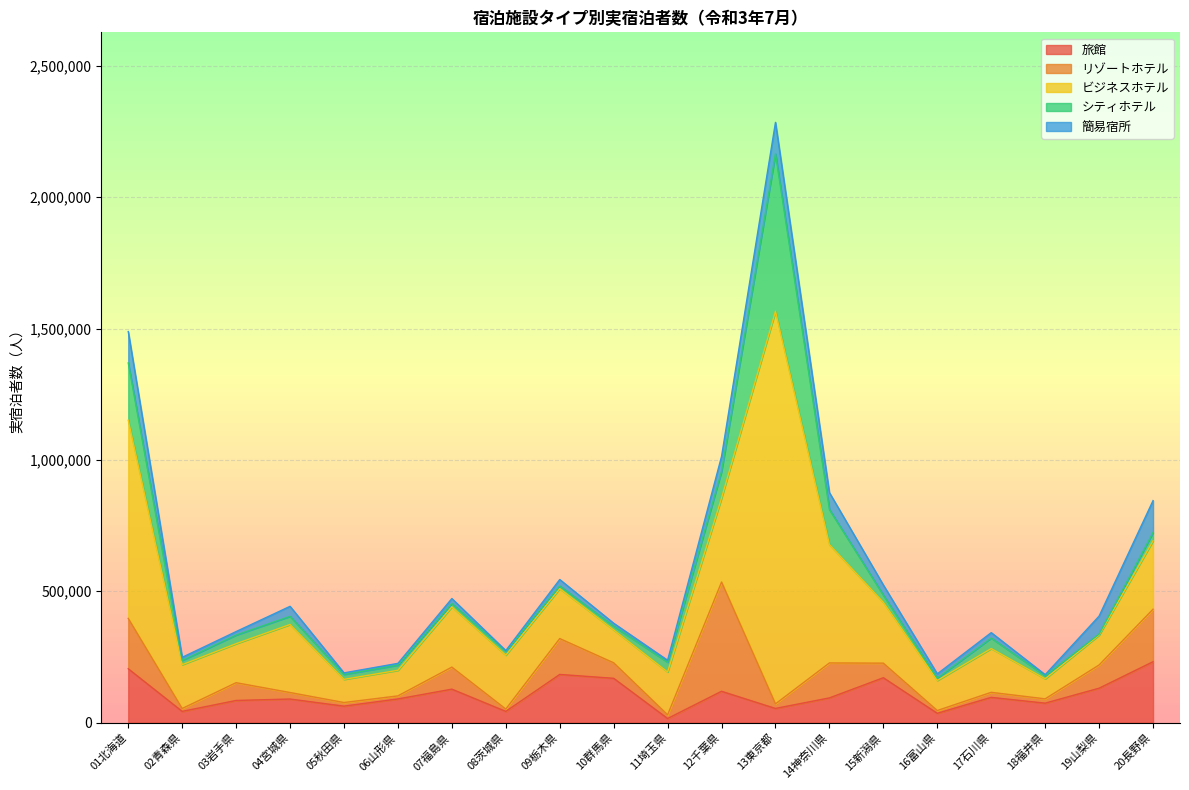

Which has a higher value, 01北海道 or 04宮城県?

01北海道